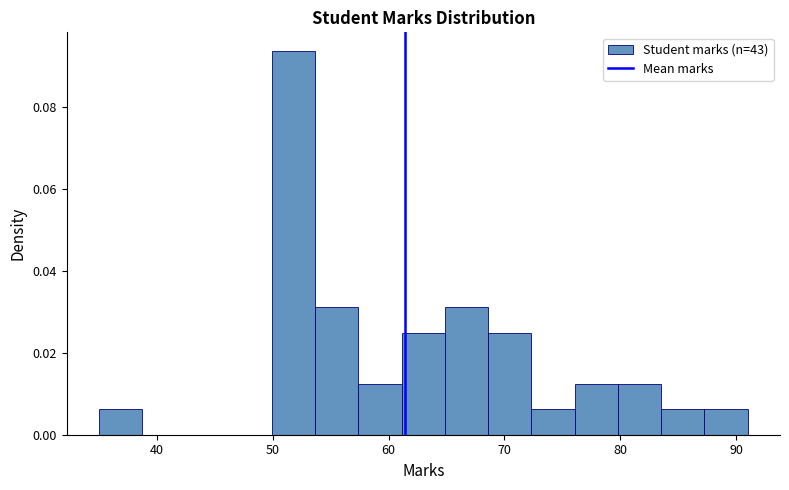

Read against the x-axis, roughly where is the centre of the tallest bar?

52